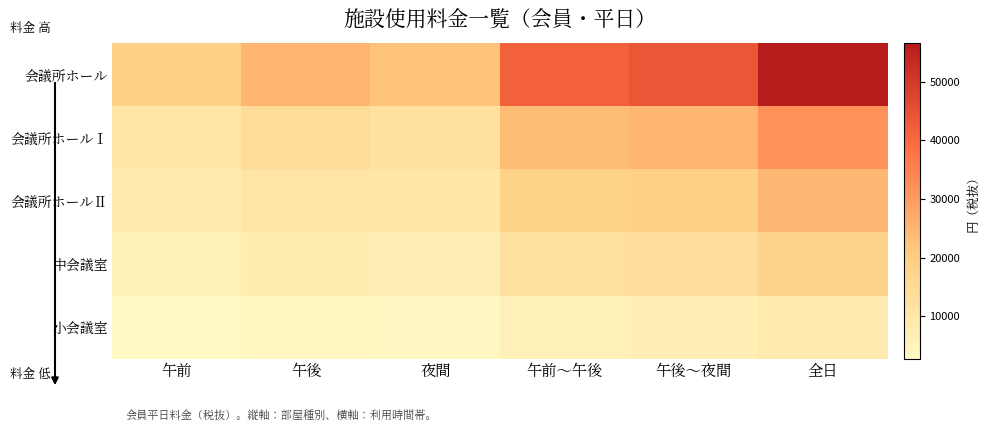

Reading left to right, list all the values displayed in this chart.

会議所ホール: 午前=18700	午後=25100	夜間=22500	午前～午後=41700	午後～夜間=43900	全日=56500
会議所ホールⅠ: 午前=10600	午後=14200	夜間=12700	午前～午後=23600	午後～夜間=24900	全日=32000
会議所ホールⅡ: 午前=8100	午後=10900	夜間=9800	午前～午後=18100	午後～夜間=19000	全日=24500
中会議室: 午前=5900	午後=7800	夜間=7000	午前～午後=13000	午後～夜間=13700	全日=17700
小会議室: 午前=2800	午後=3700	夜間=3300	午前～午後=6200	午後～夜間=6600	全日=8400